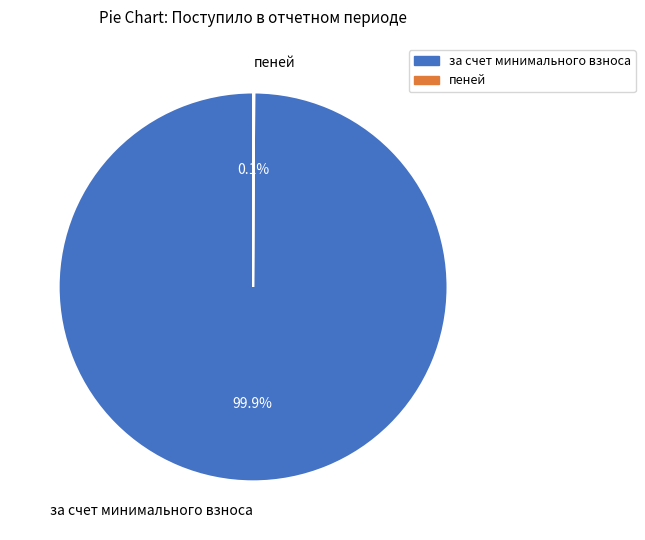

Does any single category account for the majority?

Yes